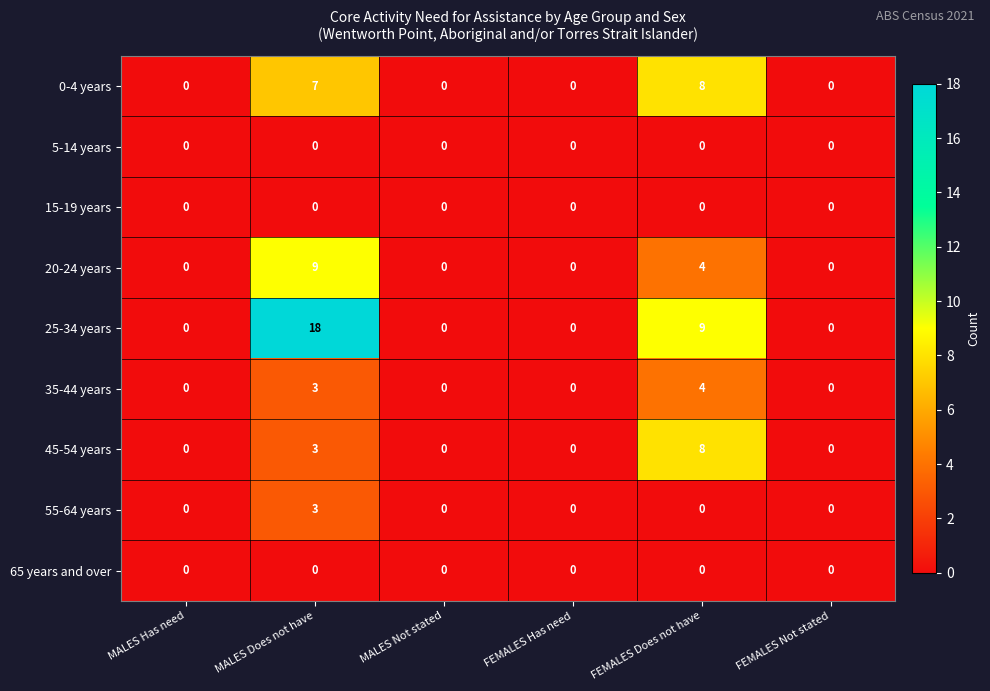

At how many categories does at least one series exceed 16?

1